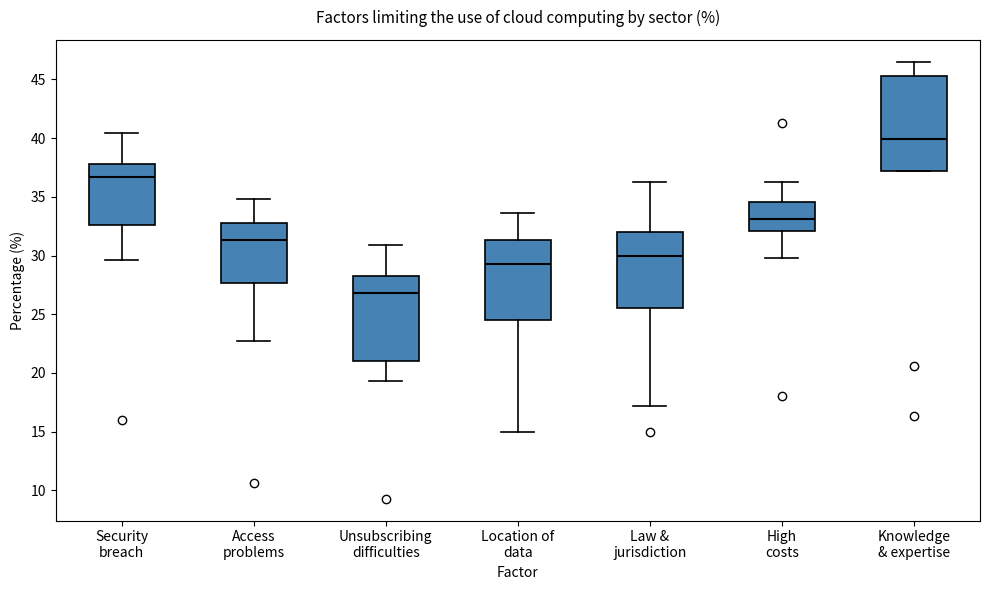

Comparing the boxes themselves (not the whiskers), which one is the tallest?

Knowledge & expertise